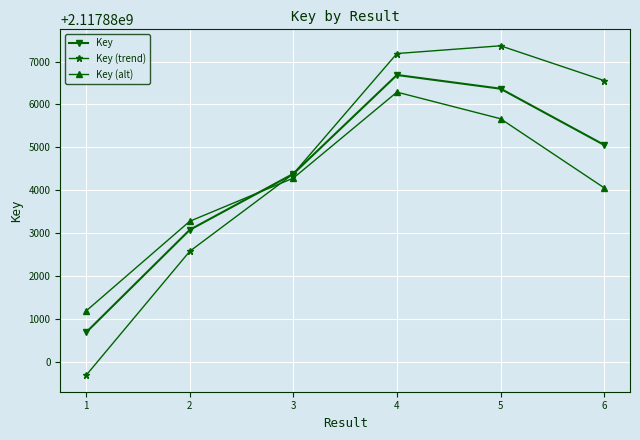

Which series ends up on top after the final intersection of Key (alt) and Key?

Key